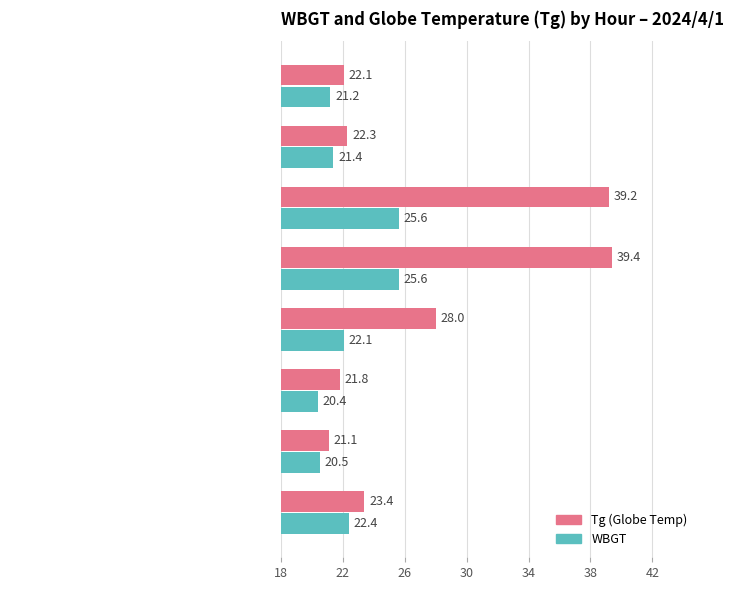

What is the minimum value shown in the chart?

20.4